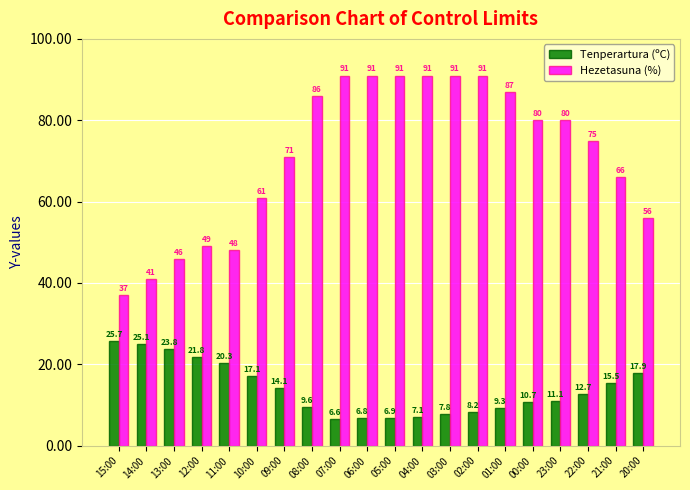

At which label does Tenperartura (ºC) first exceed 12?

15:00